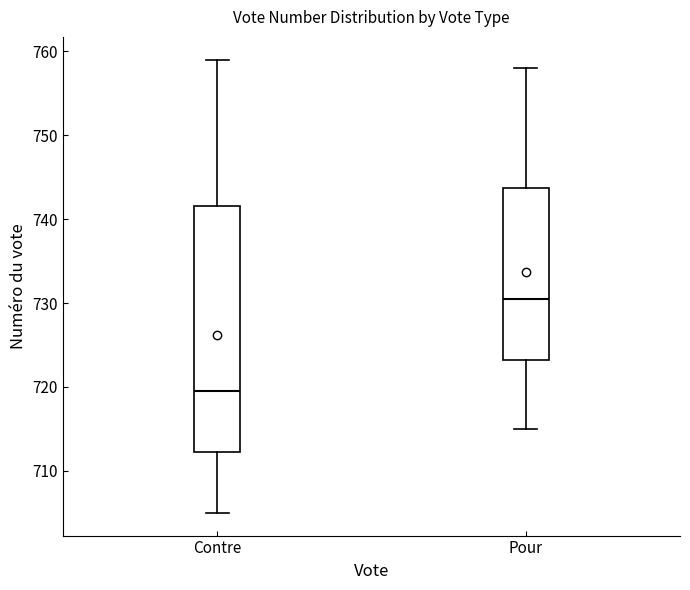

Comparing the boxes themselves (not the whiskers), which one is the tallest?

Contre